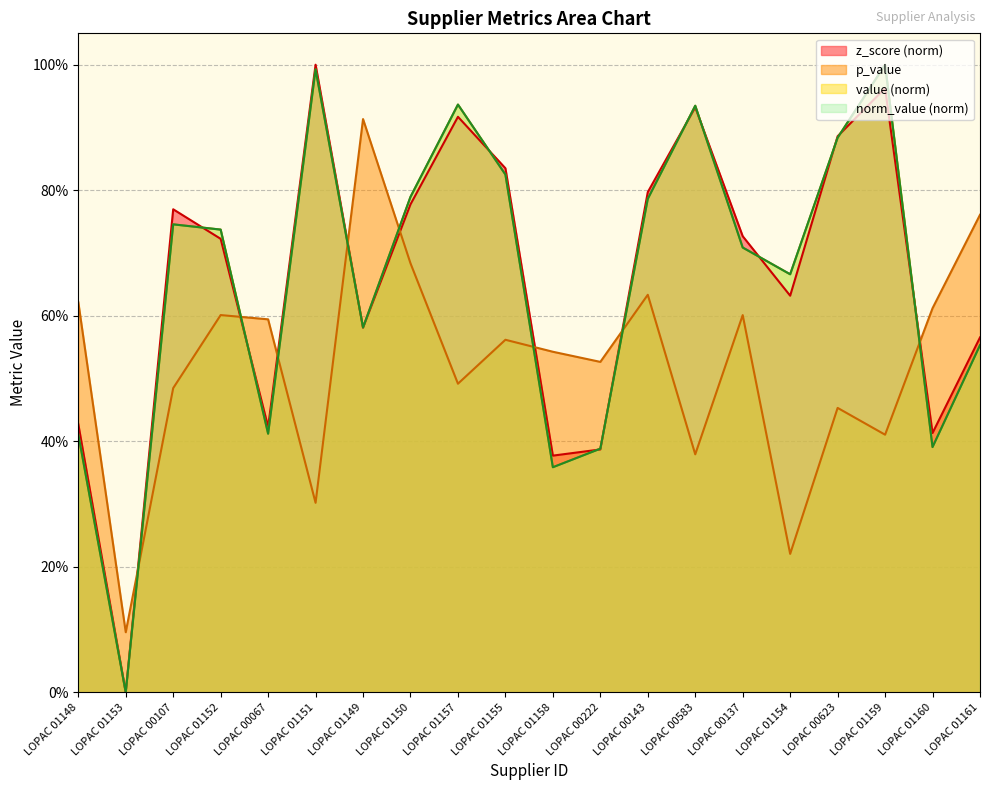

How many values in the norm_value series exceed 0?

19